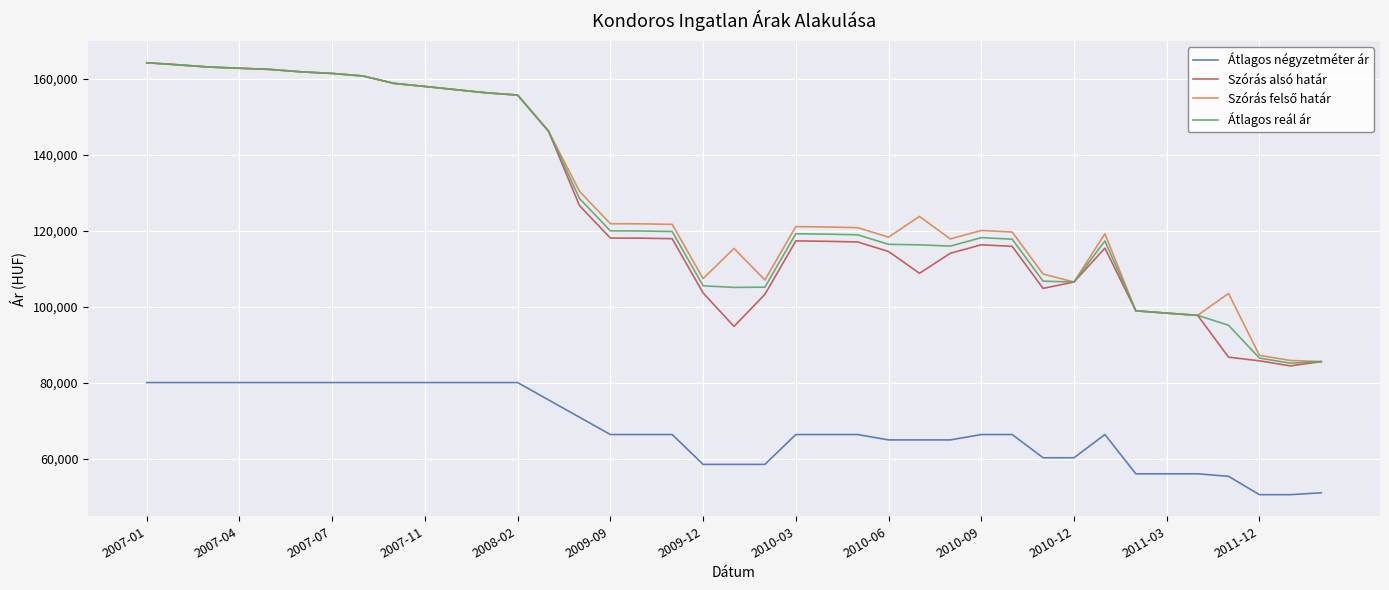

Which series has the widest spread of values?

Szórás alsó határ